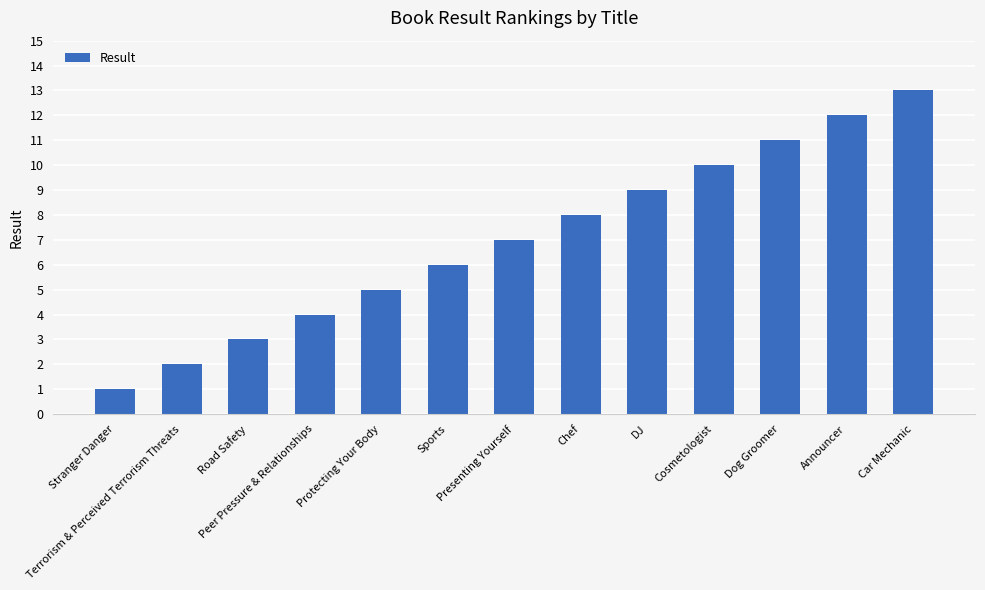

Reading right to left, what are all the values shown in this chart?

13	12	11	10	9	8	7	6	5	4	3	2	1